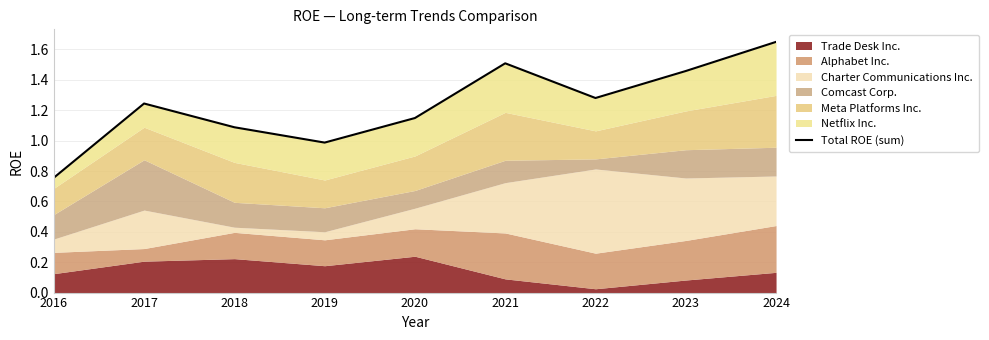

What is the average value?

1.2